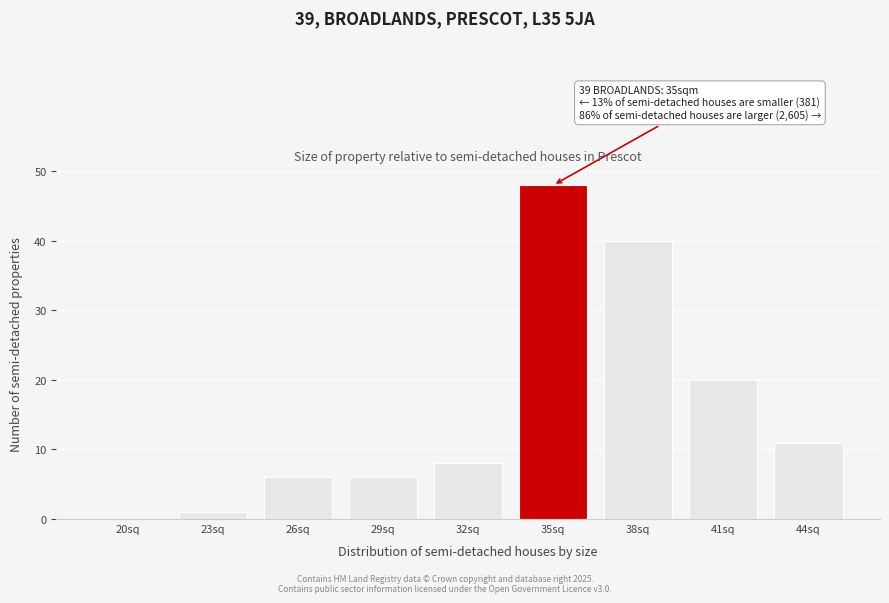

Reading right to left, extract all data points from this chart.

44sq=11	41sq=20	38sq=40	35sq=48	32sq=8	29sq=6	26sq=6	23sq=1	20sq=0